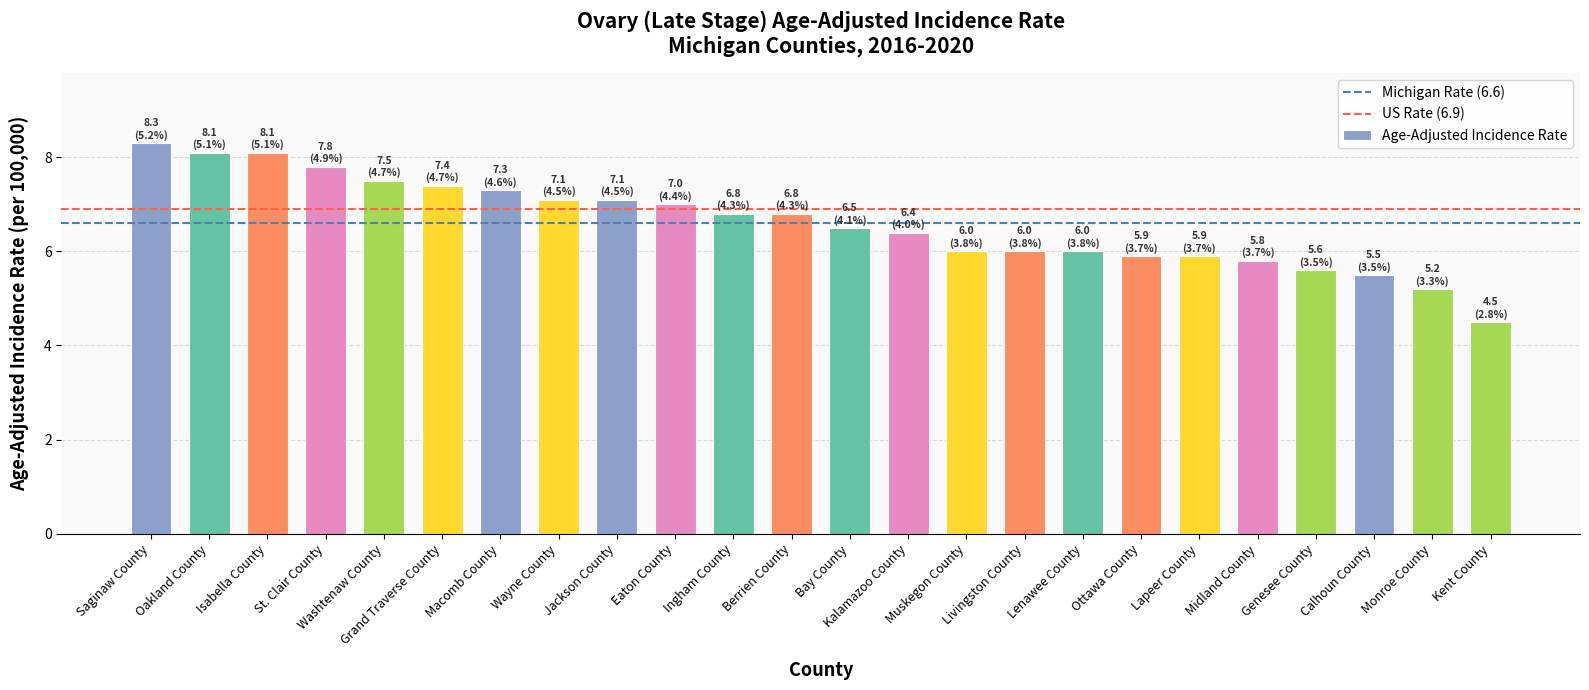

What is the smallest value displayed?

4.5